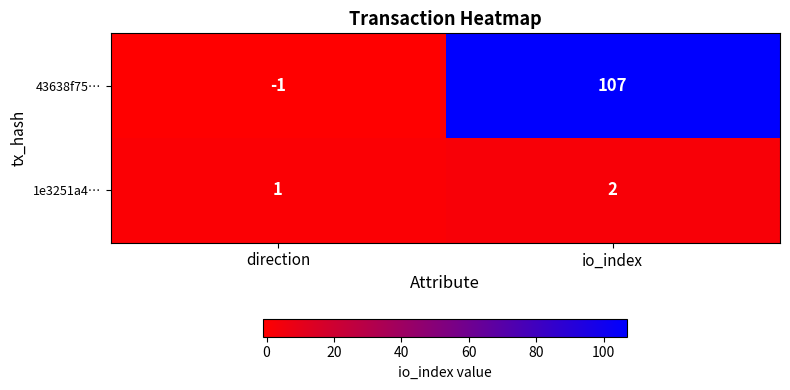

Rank the series by their average value, from highest to lowest.

43638f75…, 1e3251a4…